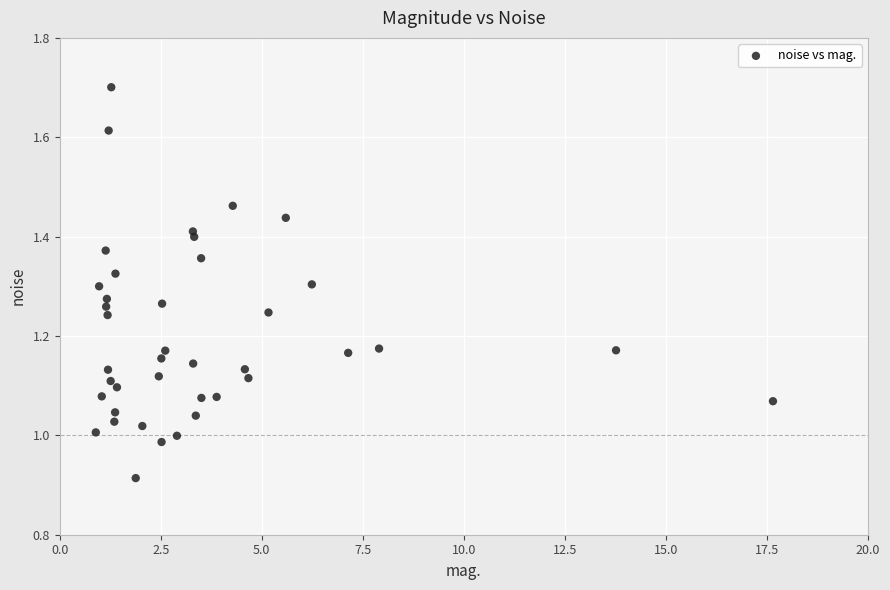

What is the range of Y values (max minus min)?

0.8